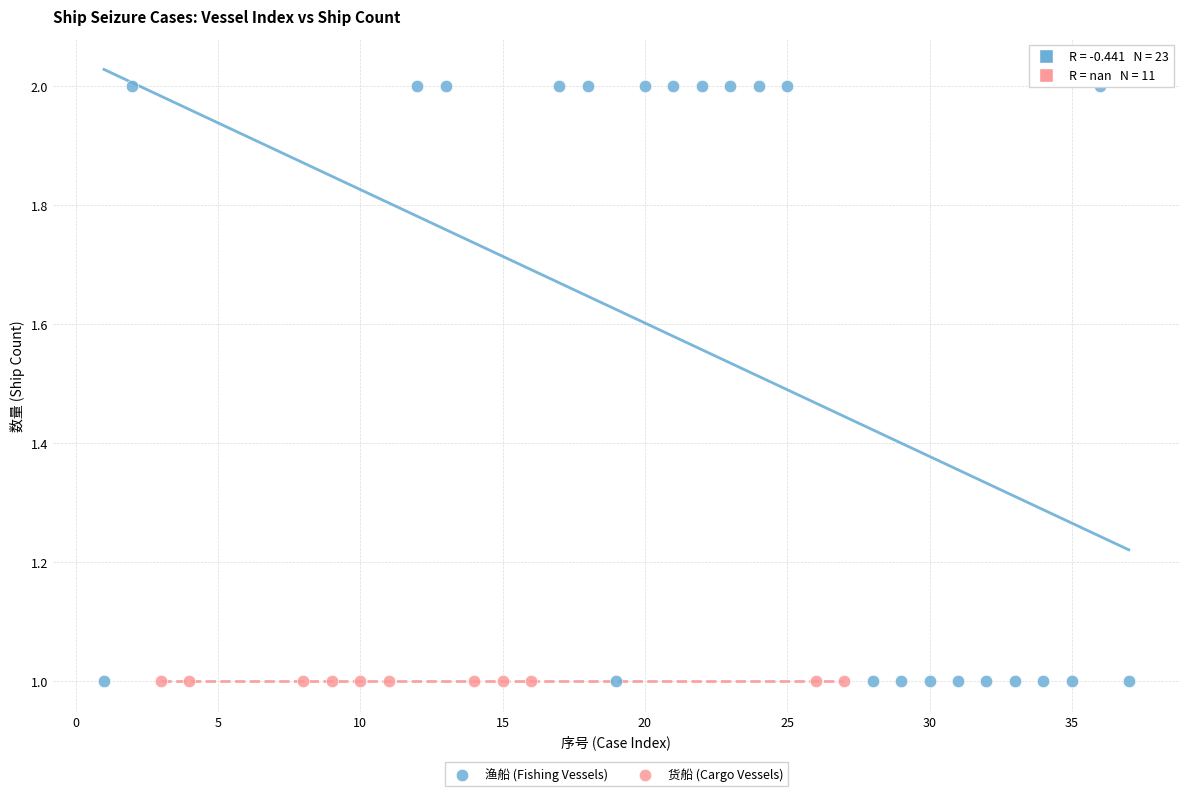

Which series reaches the maximum Y coordinate?

渔船 (Fishing Vessels)